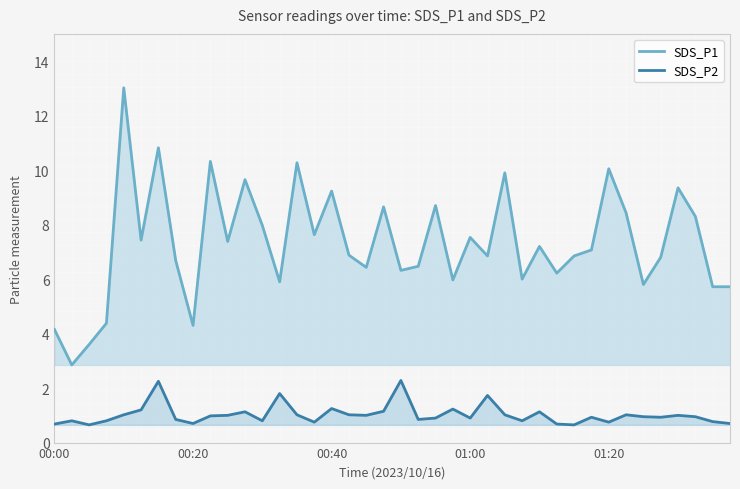

What is the value of the SDS_P2 point at the 7th from the left?

2.2